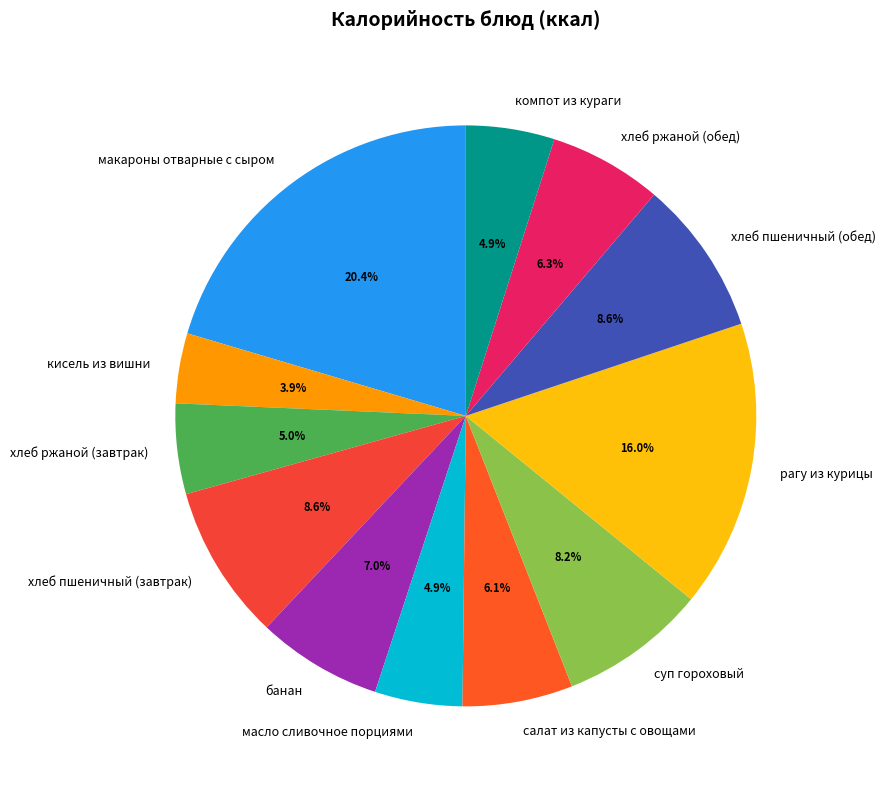

Count the number of slices in the pie.

12